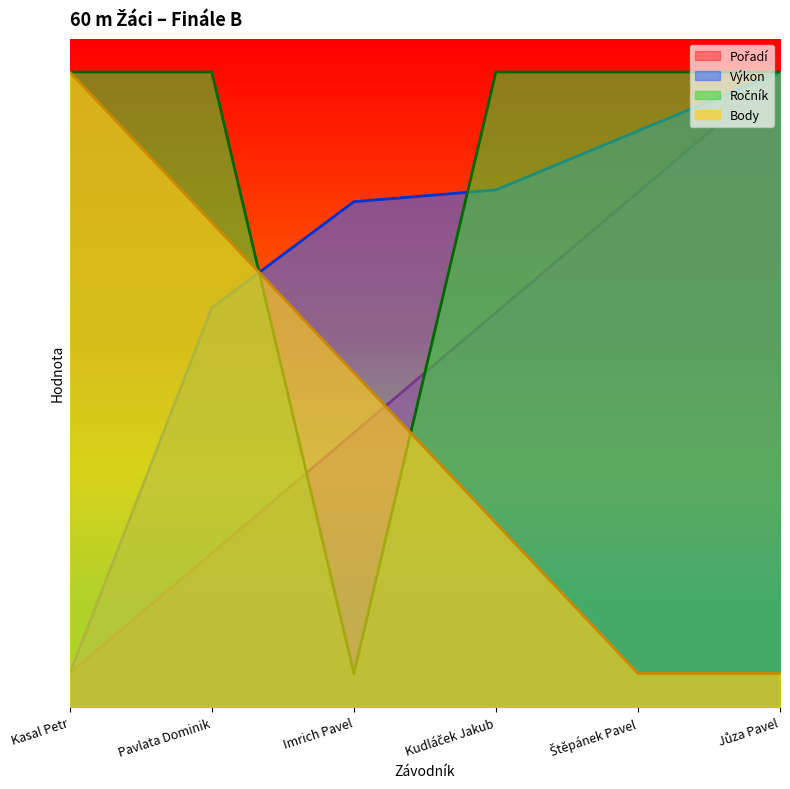

At how many categories does at least one series exceed 2?

6